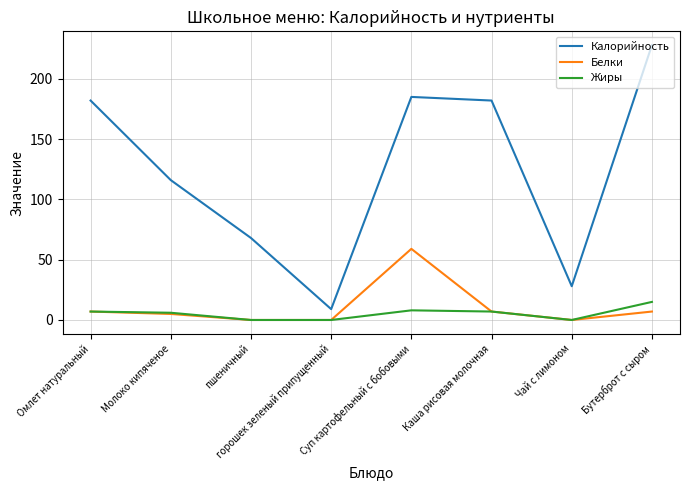

The value of Белки at пшеничный is -20. True or false?

False